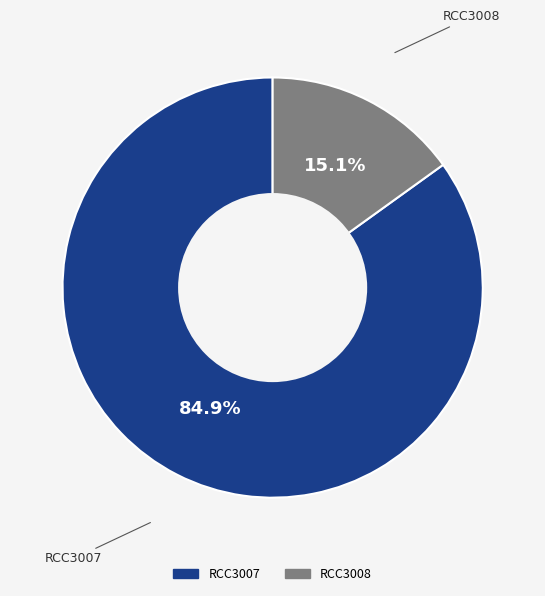

To the nearest percent, what percentage of the pie is RCC3007?

85%